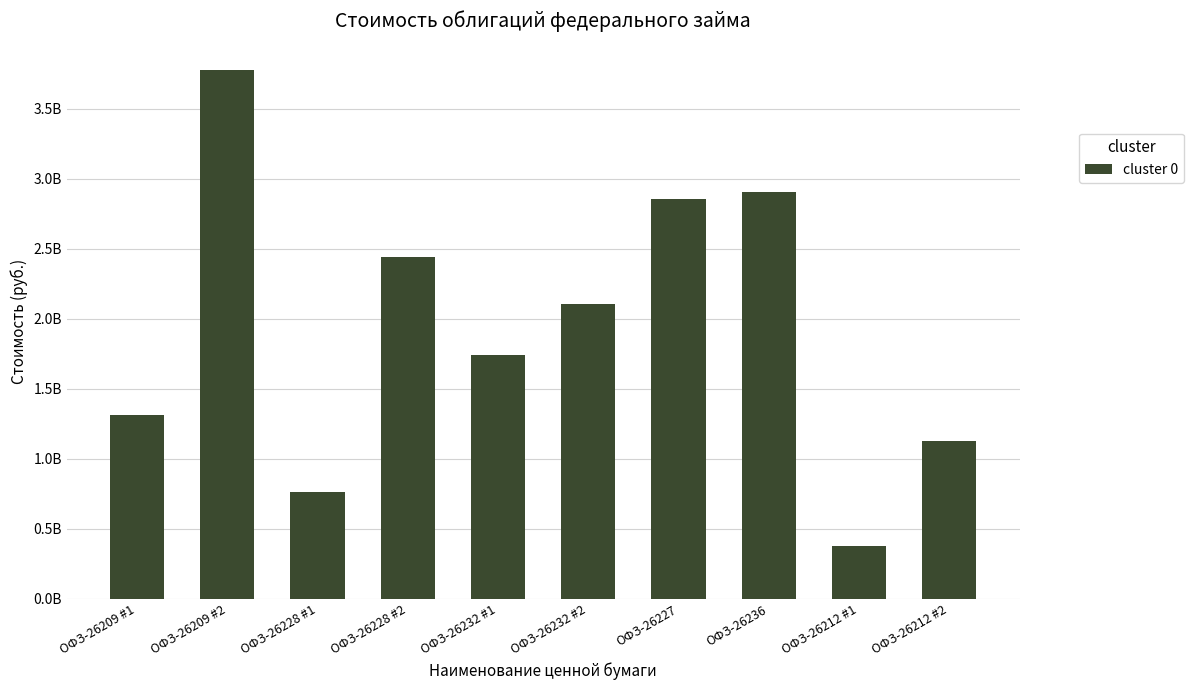

How many values are below 2107818852?

5